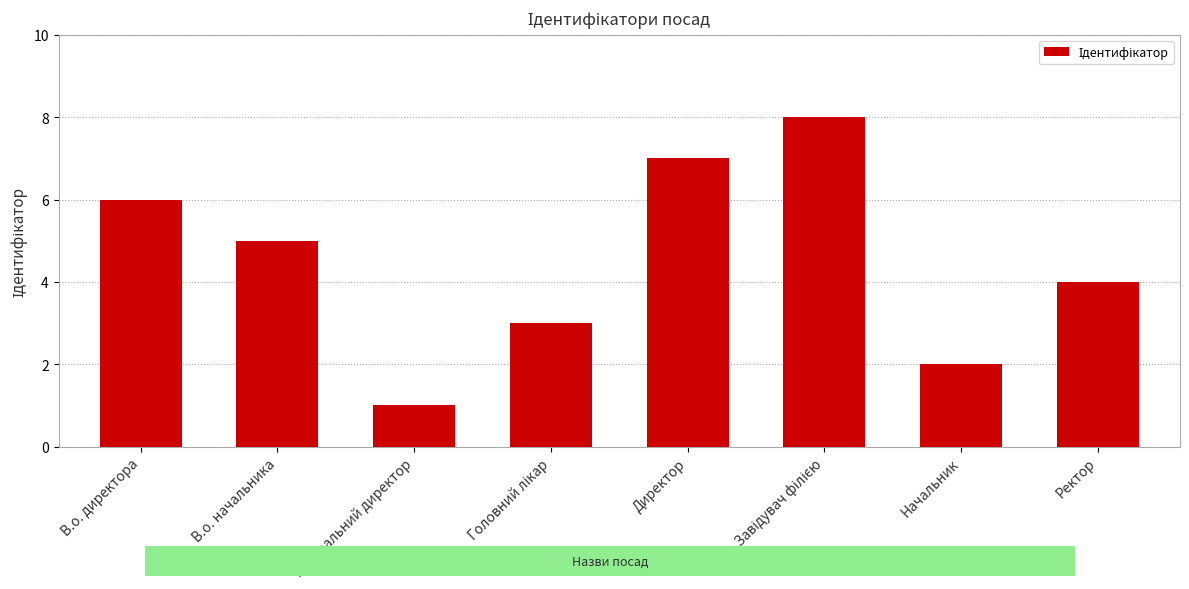

Reading left to right, what are all the values shown in this chart?

6	5	1	3	7	8	2	4